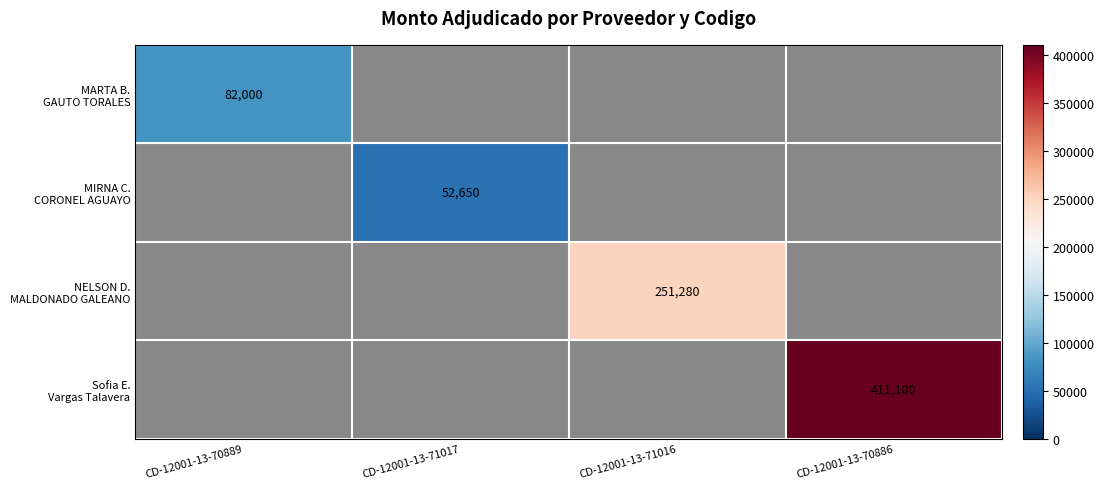

At how many categories does at least one series exceed 281608?

1